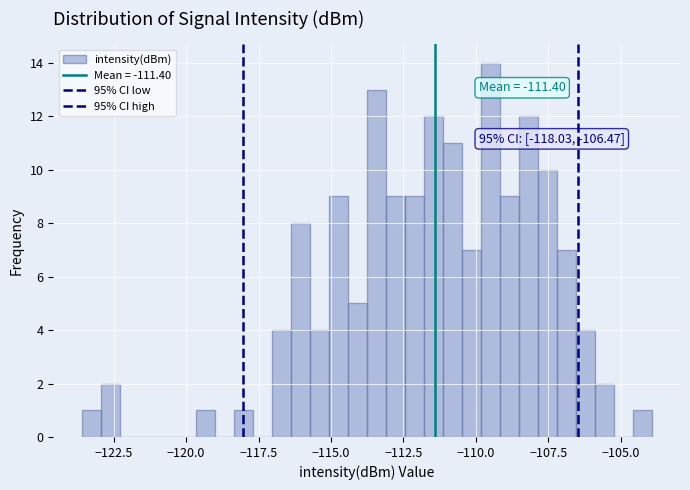

Around what value on the x-axis is the tallest bar? Give the approximate position of its centre, as read against the axis.

-109.5